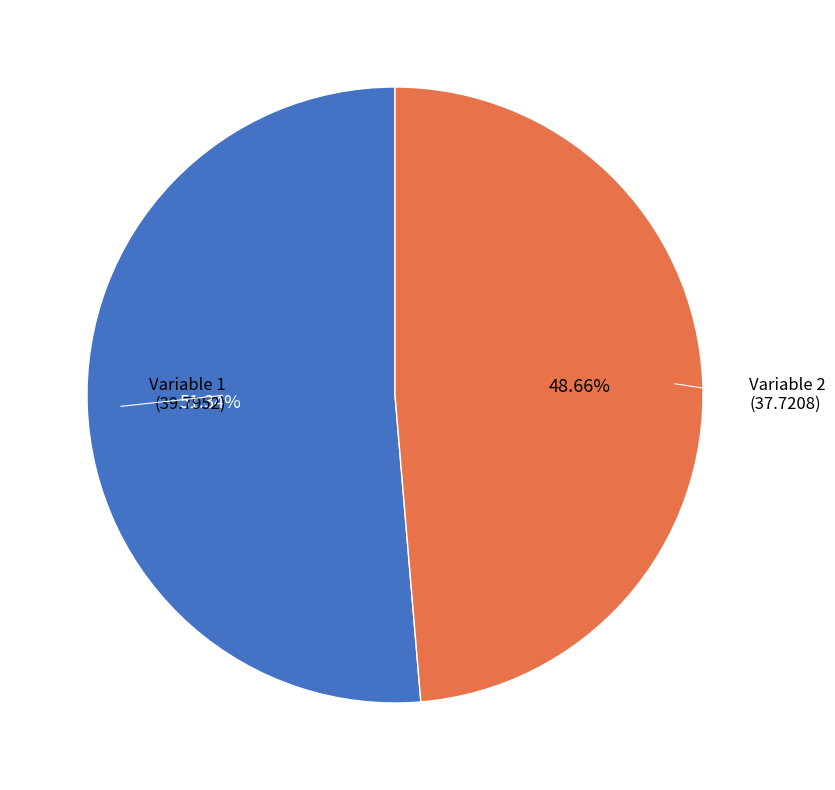

How many segments does this pie chart have?

2